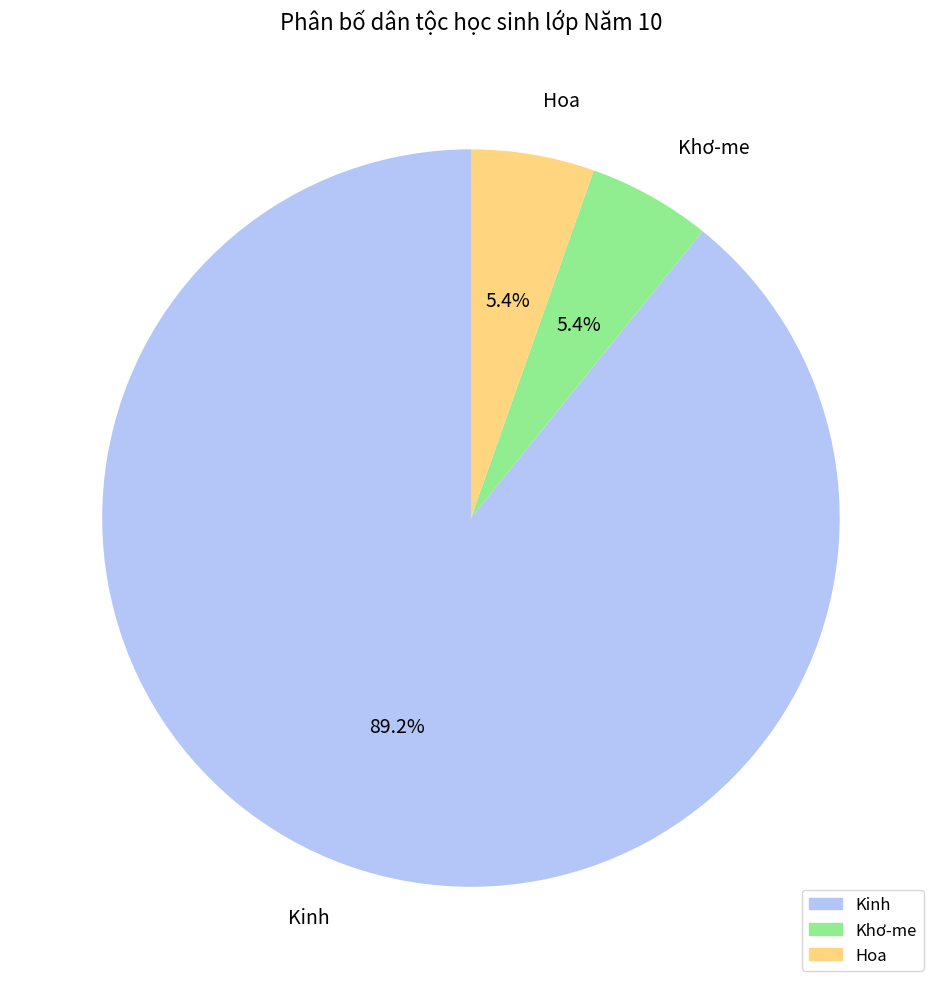

What is the largest slice in the pie chart?

Kinh